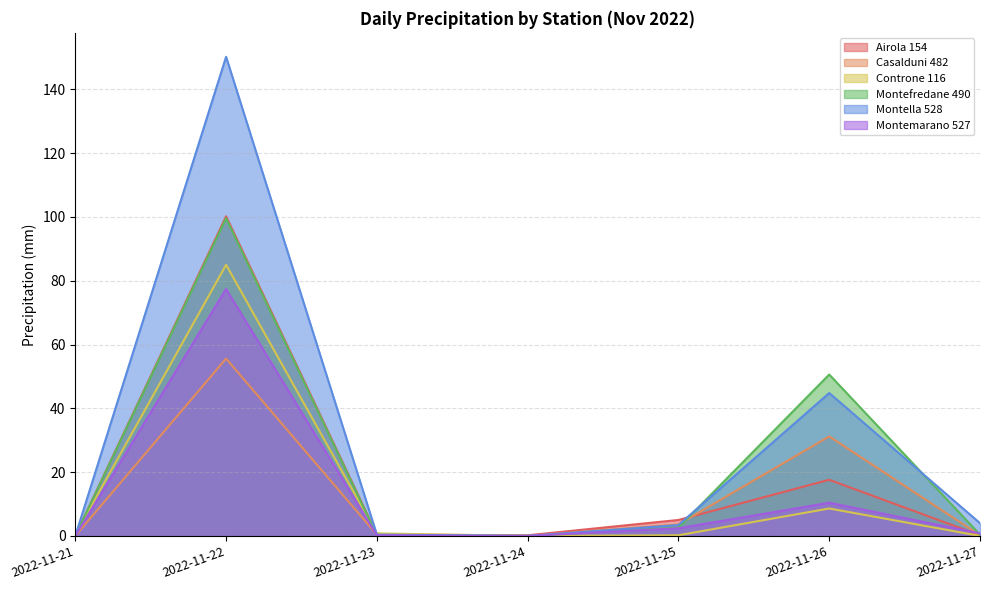

Which category has the highest value in the Montemarano 527 series?

2022-11-22